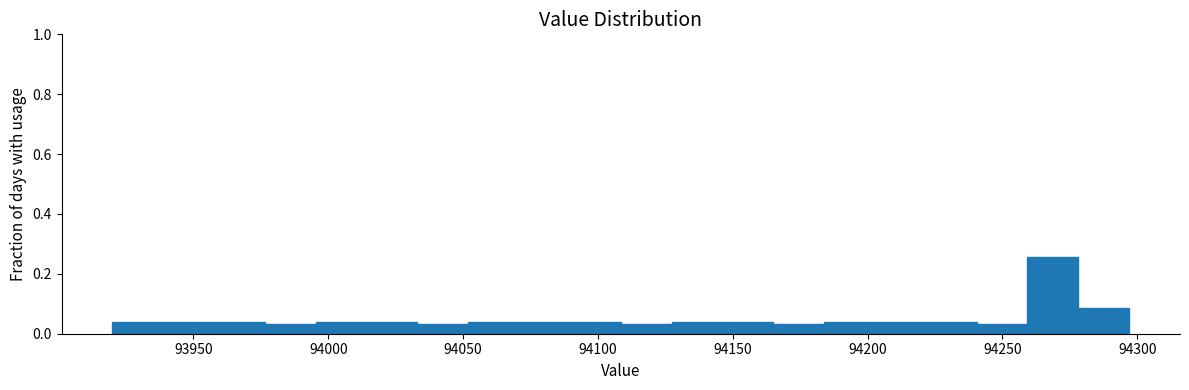

Read against the x-axis, roughly where is the centre of the tallest bar?

94270